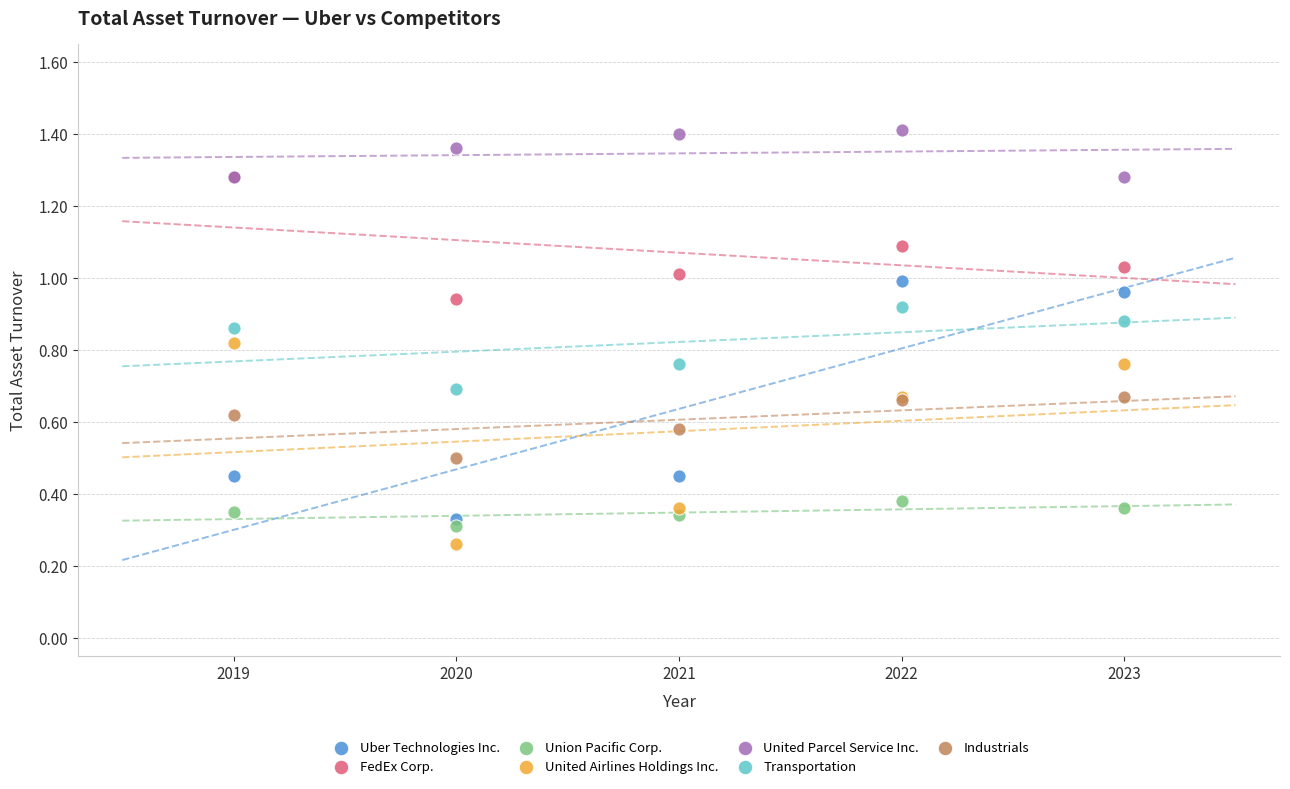

Which series contains the lowest Y value?

United Airlines Holdings Inc.